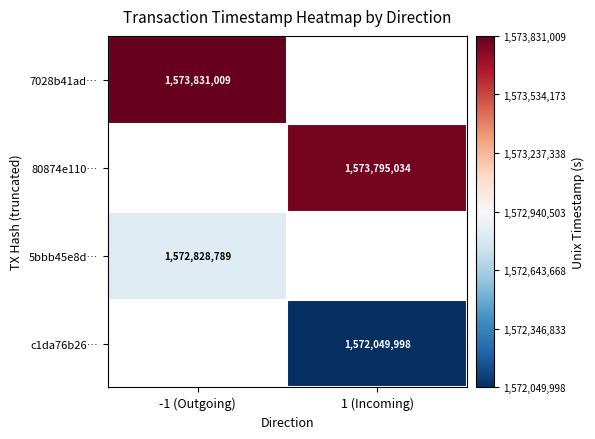

The value of 5bbb45e8d… at -1 (Outgoing) is 1572828789. True or false?

True